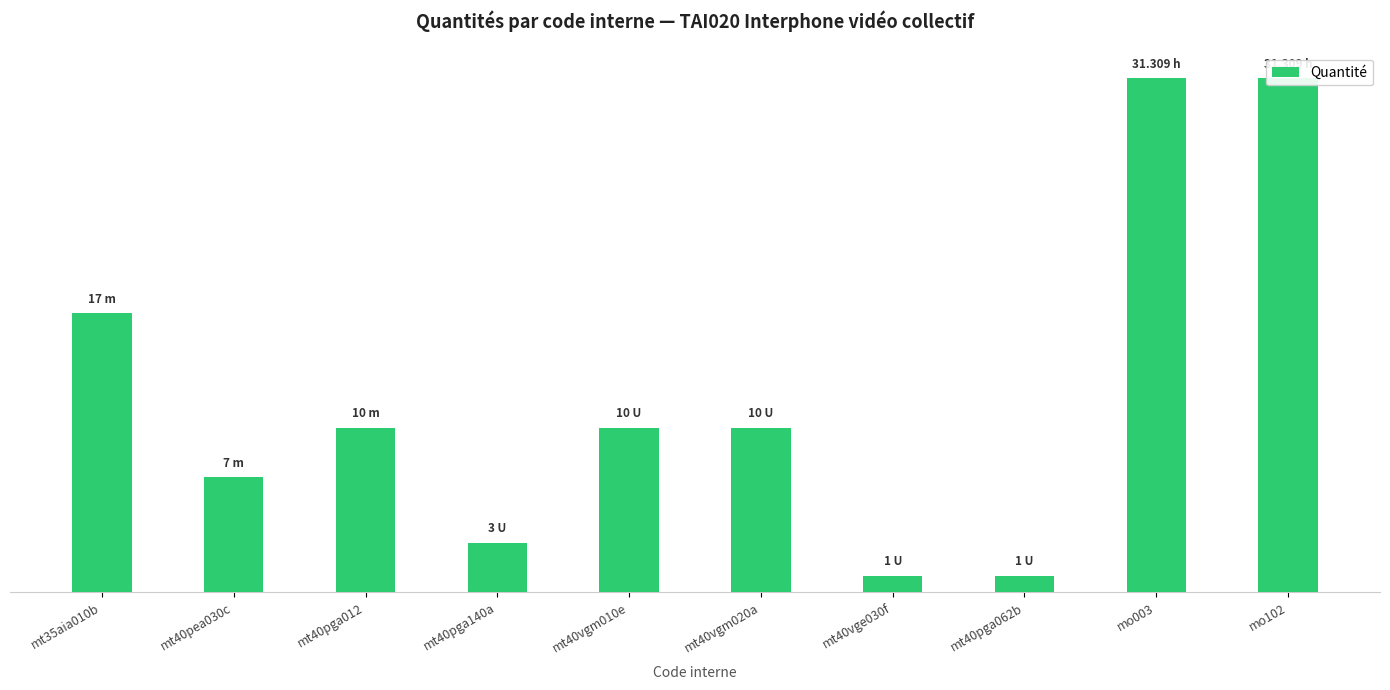

True or false: the data shows 1.0 at mt40pga062b.

True